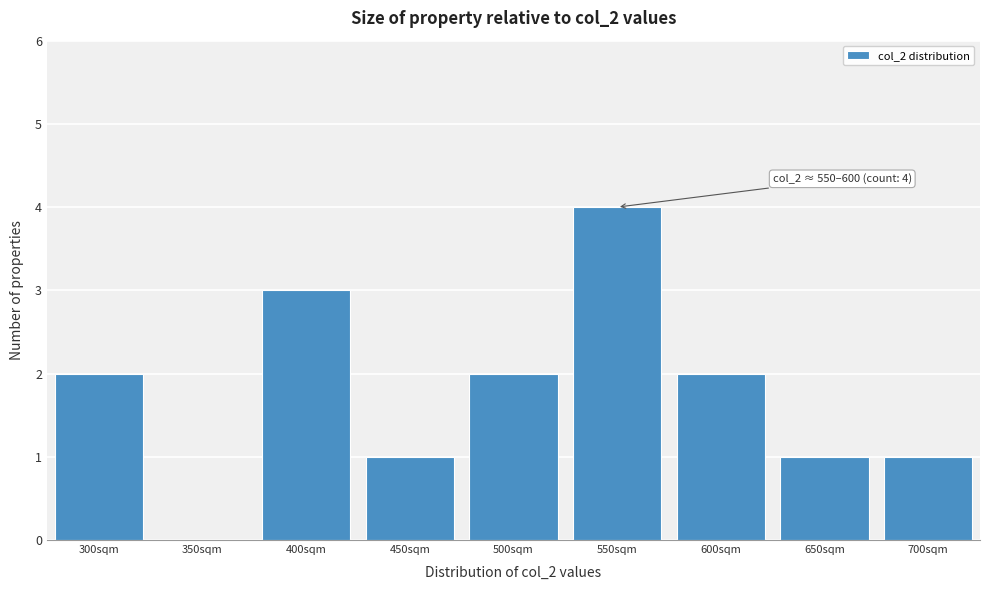

Reading left to right, what are all the values shown in this chart?

300sqm=2	350sqm=0	400sqm=3	450sqm=1	500sqm=2	550sqm=4	600sqm=2	650sqm=1	700sqm=1